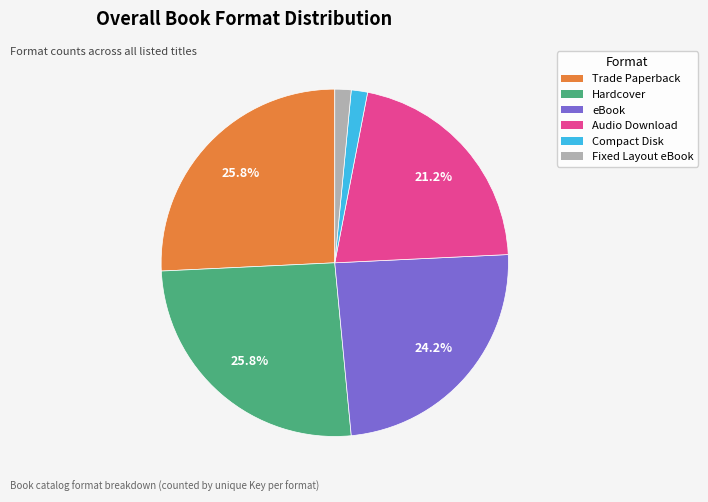

How many slices are in this pie chart?

6